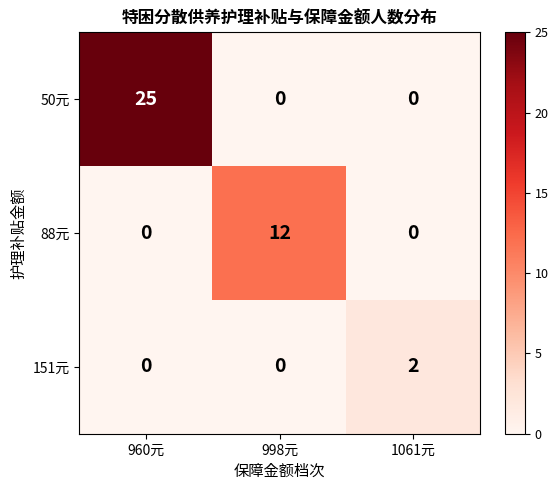

Reading left to right, what are all the values shown in this chart?

50元: 25	0	0
88元: 0	12	0
151元: 0	0	2